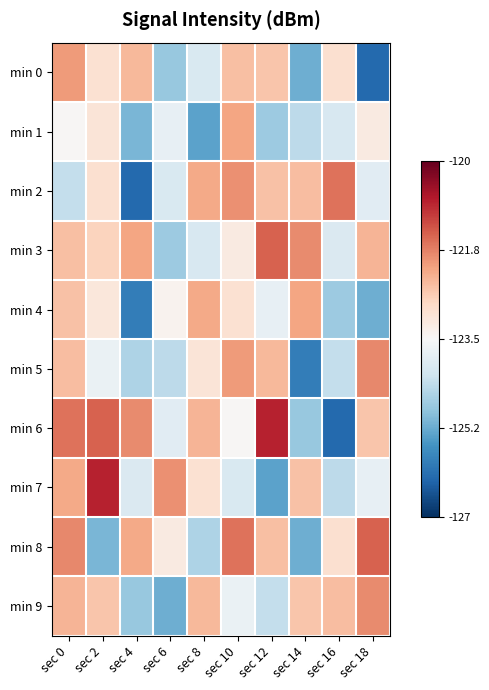

Reading left to right, what are all the values shown in this chart?

min 0: sec 0=-122.0	sec 2=-123.0	sec 4=-122.4	sec 6=-124.8	sec 8=-124.0	sec 10=-122.4	sec 12=-122.5	sec 14=-125.2	sec 16=-122.9	sec 18=-126.2
min 1: sec 0=-123.5	sec 2=-123.0	sec 4=-125.1	sec 6=-123.8	sec 8=-125.4	sec 10=-122.1	sec 12=-124.8	sec 14=-124.4	sec 16=-124.1	sec 18=-123.2
min 2: sec 0=-124.3	sec 2=-122.9	sec 4=-126.2	sec 6=-124.0	sec 8=-122.2	sec 10=-121.9	sec 12=-122.5	sec 14=-122.4	sec 16=-121.6	sec 18=-123.9
min 3: sec 0=-122.4	sec 2=-122.7	sec 4=-122.1	sec 6=-124.8	sec 8=-124.1	sec 10=-123.2	sec 12=-121.4	sec 14=-121.9	sec 16=-124.0	sec 18=-122.3
min 4: sec 0=-122.5	sec 2=-123.1	sec 4=-125.9	sec 6=-123.4	sec 8=-122.2	sec 10=-123.0	sec 12=-123.8	sec 14=-122.1	sec 16=-124.8	sec 18=-125.2
min 5: sec 0=-122.4	sec 2=-123.7	sec 4=-124.6	sec 6=-124.4	sec 8=-123.0	sec 10=-122.0	sec 12=-122.4	sec 14=-125.9	sec 16=-124.3	sec 18=-121.8
min 6: sec 0=-121.6	sec 2=-121.4	sec 4=-121.9	sec 6=-123.9	sec 8=-122.3	sec 10=-123.5	sec 12=-120.8	sec 14=-124.8	sec 16=-126.2	sec 18=-122.5
min 7: sec 0=-122.2	sec 2=-120.8	sec 4=-124.0	sec 6=-121.9	sec 8=-123.0	sec 10=-124.0	sec 12=-125.4	sec 14=-122.5	sec 16=-124.4	sec 18=-123.8
min 8: sec 0=-121.8	sec 2=-125.1	sec 4=-122.2	sec 6=-123.2	sec 8=-124.6	sec 10=-121.6	sec 12=-122.4	sec 14=-125.2	sec 16=-122.9	sec 18=-121.4
min 9: sec 0=-122.3	sec 2=-122.5	sec 4=-124.8	sec 6=-125.2	sec 8=-122.4	sec 10=-123.7	sec 12=-124.3	sec 14=-122.5	sec 16=-122.4	sec 18=-121.9